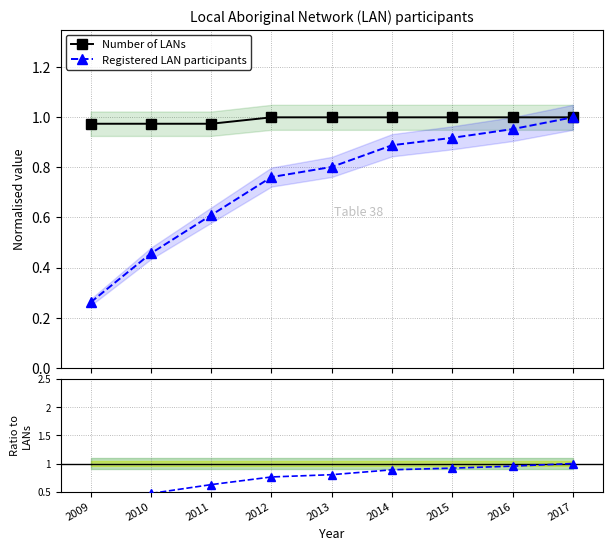

At which category does the chart reach its minimum across all series?

2009